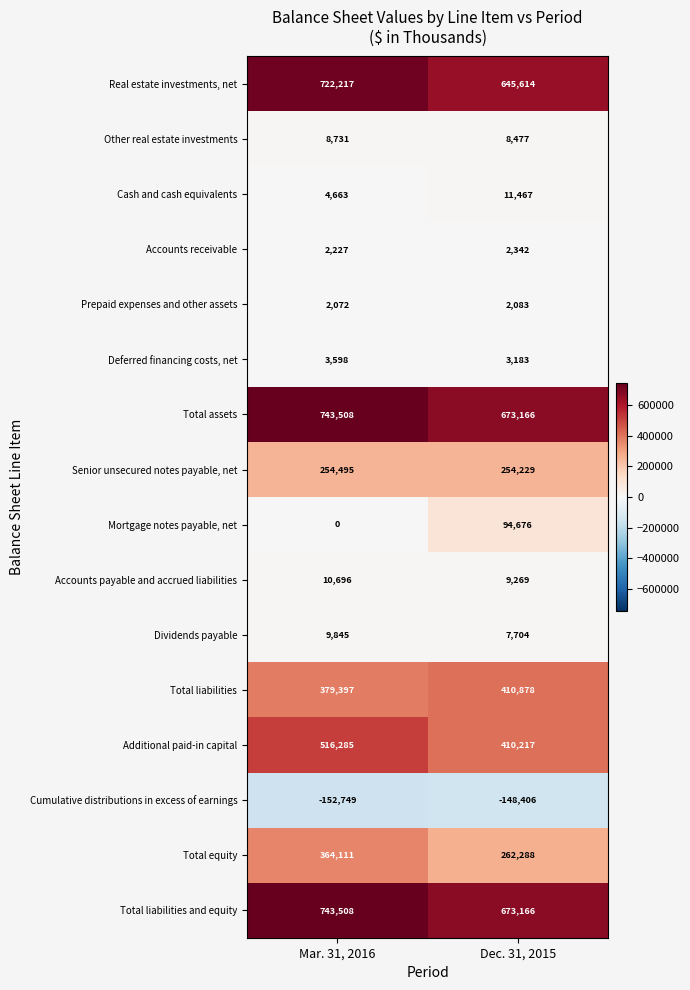

At which category is the sum across all series the highest?

Mar. 31, 2016